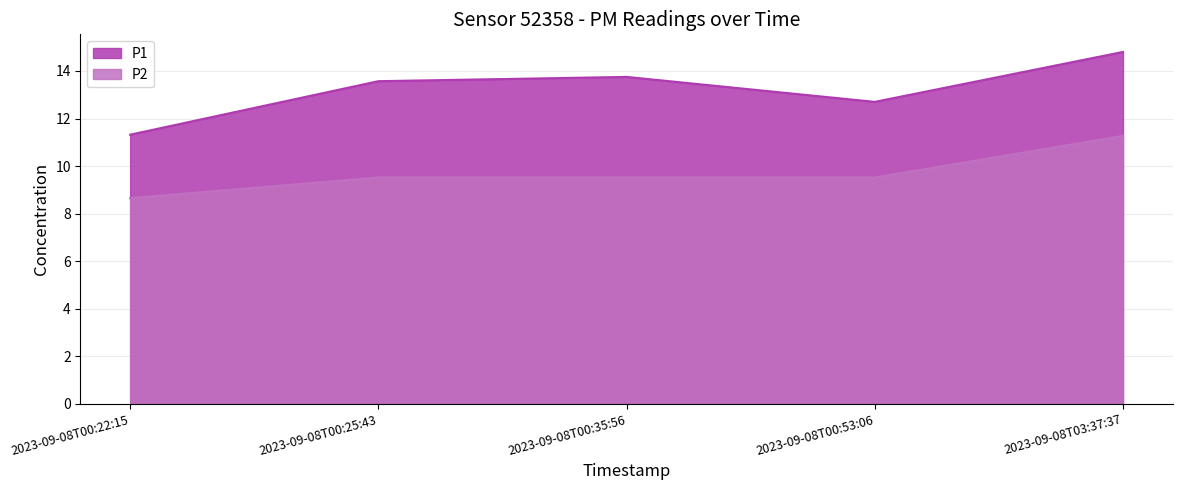

True or false: P2 has more than 0 interior local peaks.

False